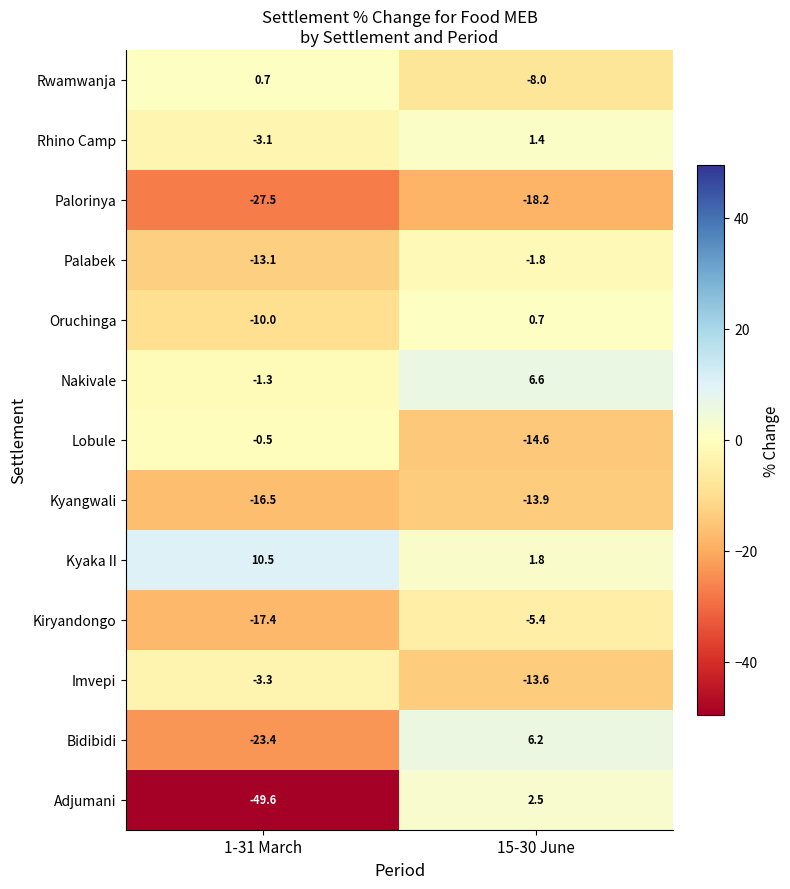

Reading right to left, list all the values displayed in this chart.

Rwamwanja: 15-30 June=-8.0	1-31 March=0.7
Rhino Camp: 15-30 June=1.4	1-31 March=-3.1
Palorinya: 15-30 June=-18.2	1-31 March=-27.5
Palabek: 15-30 June=-1.8	1-31 March=-13.1
Oruchinga: 15-30 June=0.7	1-31 March=-10.0
Nakivale: 15-30 June=6.6	1-31 March=-1.3
Lobule: 15-30 June=-14.6	1-31 March=-0.5
Kyangwali: 15-30 June=-13.9	1-31 March=-16.5
Kyaka II: 15-30 June=1.8	1-31 March=10.5
Kiryandongo: 15-30 June=-5.4	1-31 March=-17.4
Imvepi: 15-30 June=-13.6	1-31 March=-3.3
Bidibidi: 15-30 June=6.2	1-31 March=-23.4
Adjumani: 15-30 June=2.5	1-31 March=-49.6